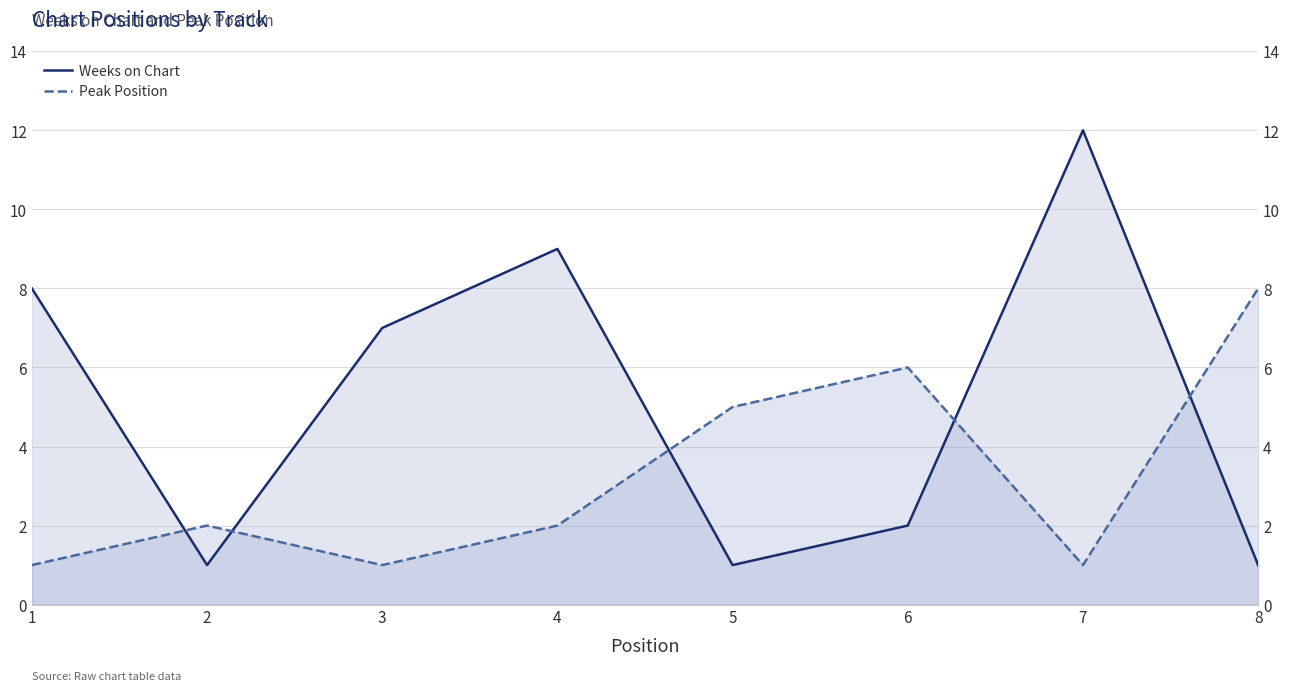

How many values in the Weeks on Chart series exceed 7?

3